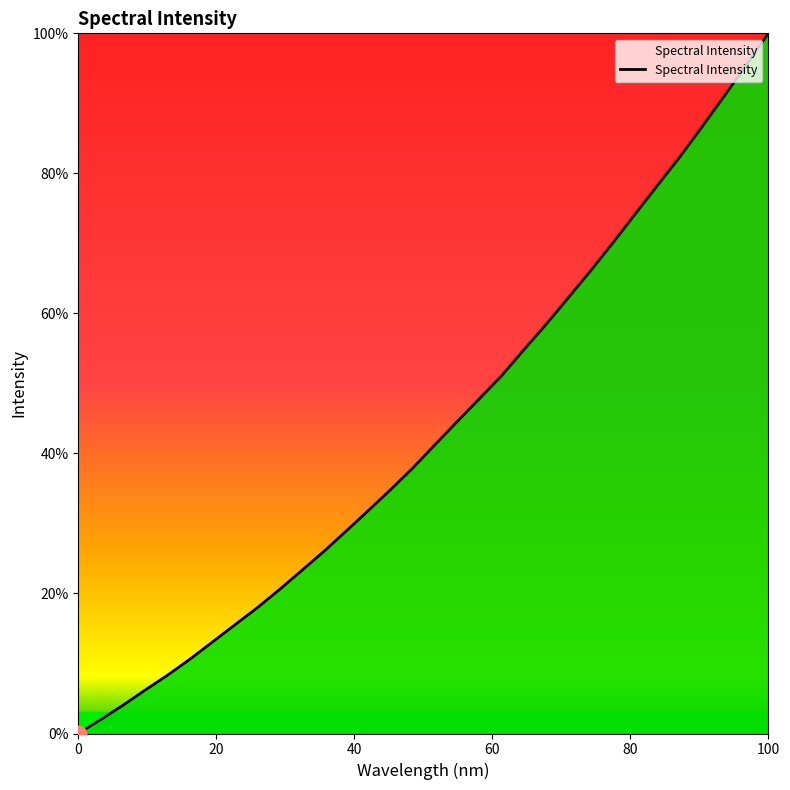

What is the difference between the maximum and minimum values?

100.0